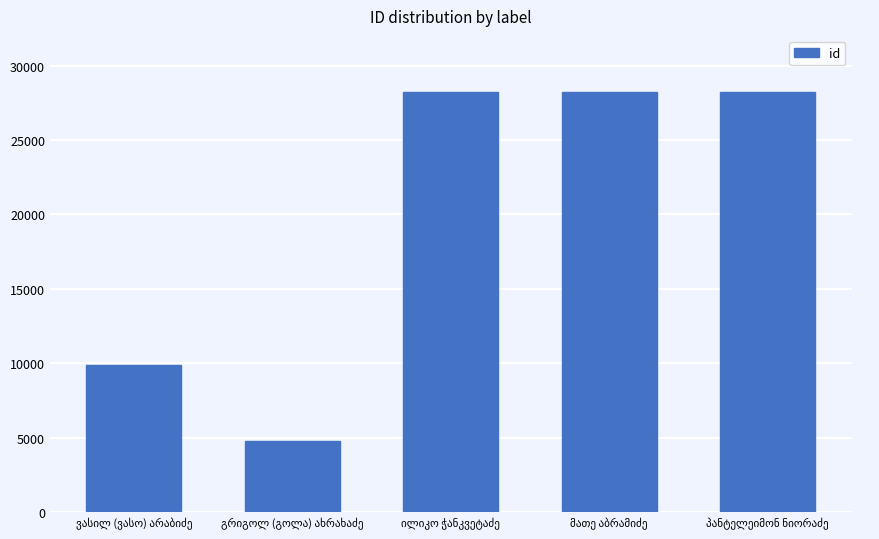

What is the smallest value displayed?

4767